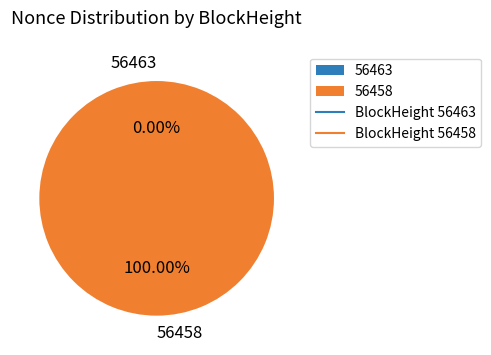

How many segments does this pie chart have?

2